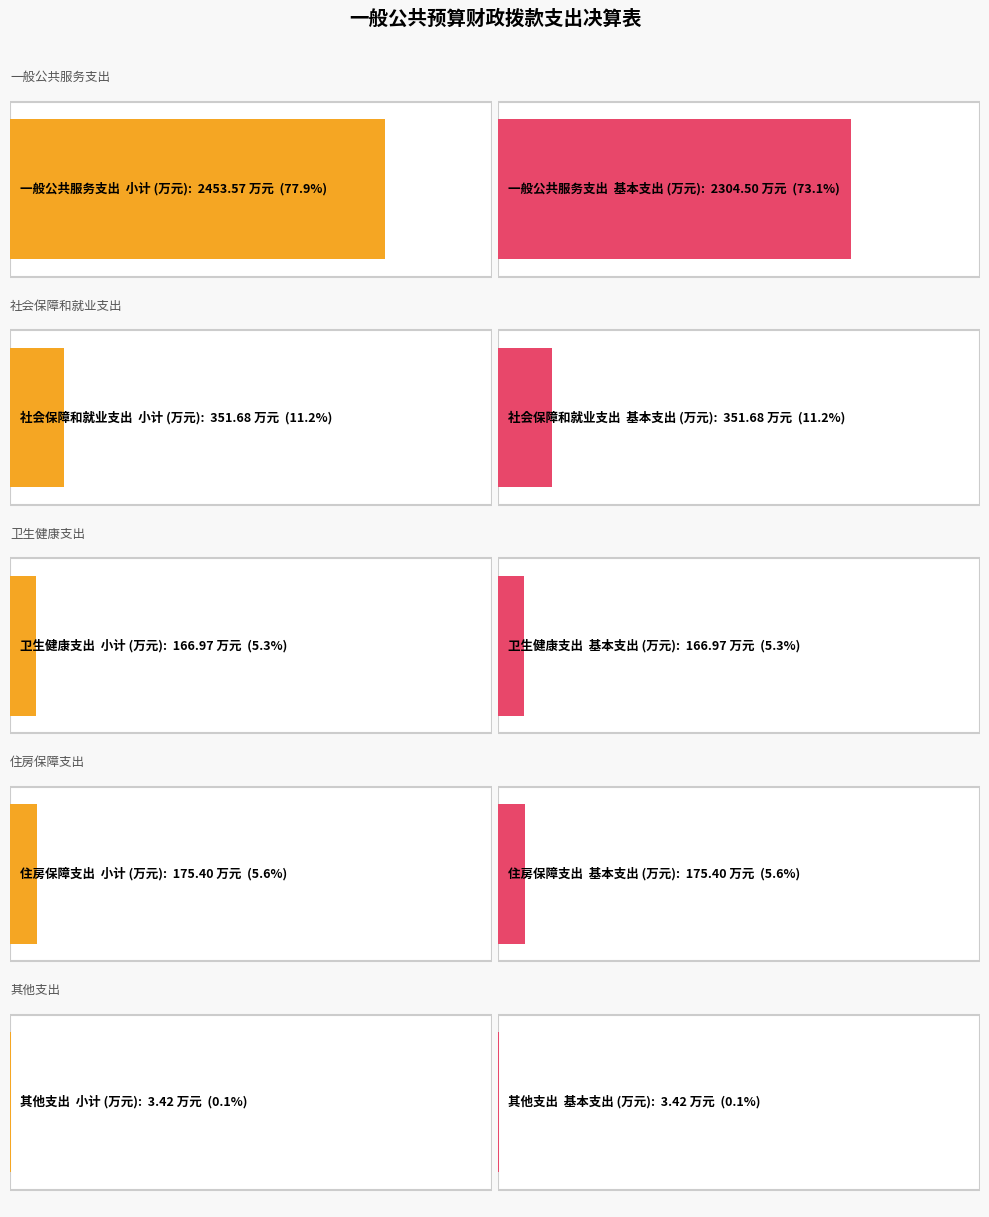

What is the label of the 1st point from the right?

其他支出